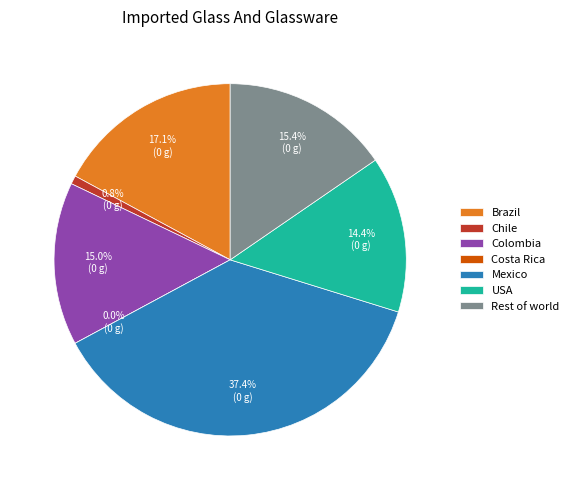

Combined, what portion of the pie is USA and Costa Rica?

14.4%